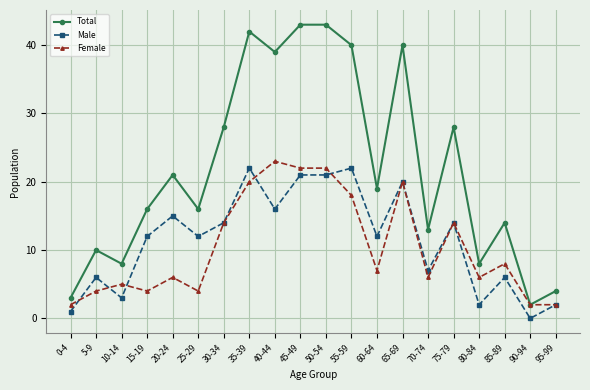

Which series has the largest range (max minus min)?

Total